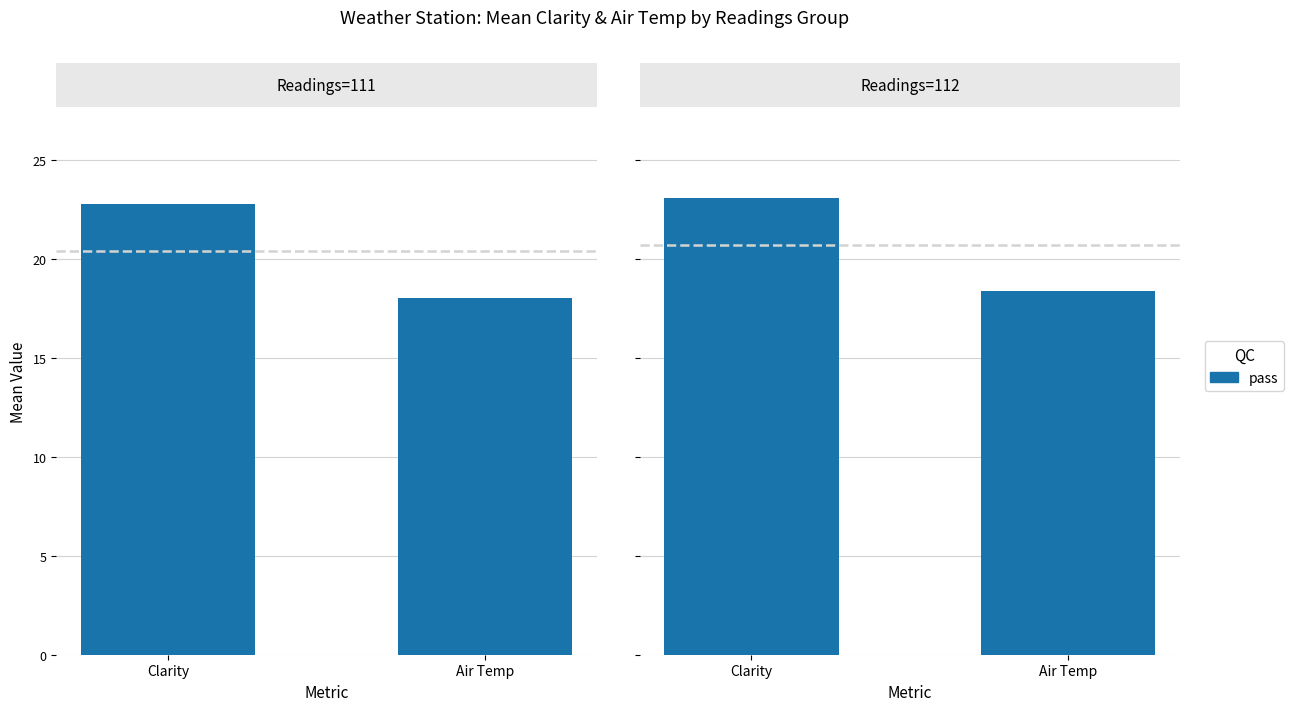

Between Clarity and Air Temp, which is larger?

Clarity